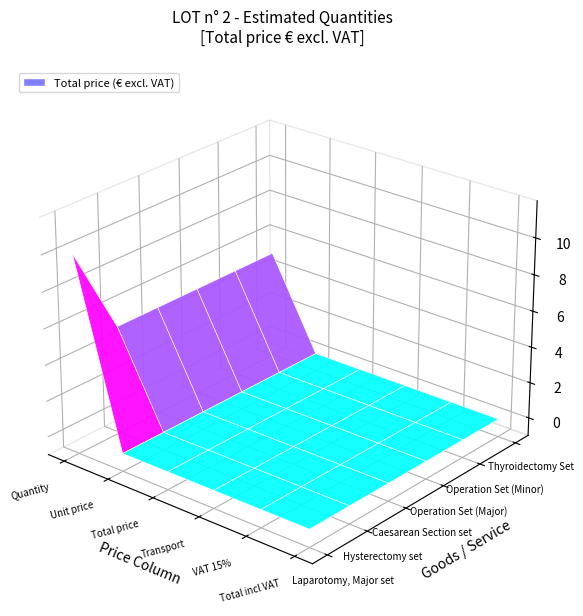

The value of Thyroidectomy Set at 1 is 3. True or false?

False